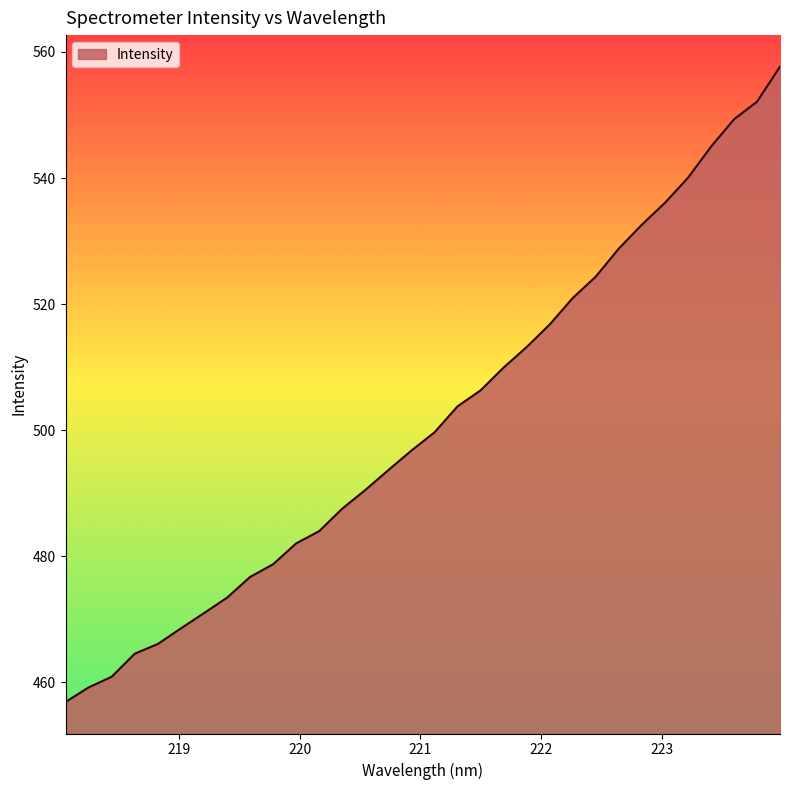

What is the maximum value shown in the chart?

557.7